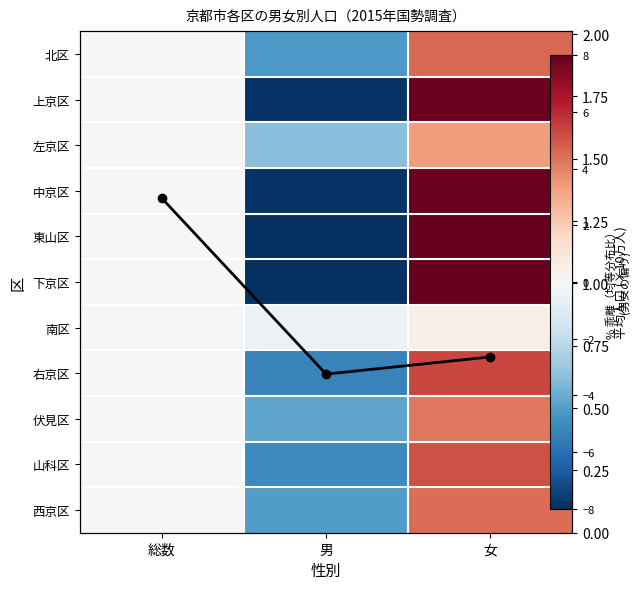

What is the spread (max minus min) of values at 男?

15.1